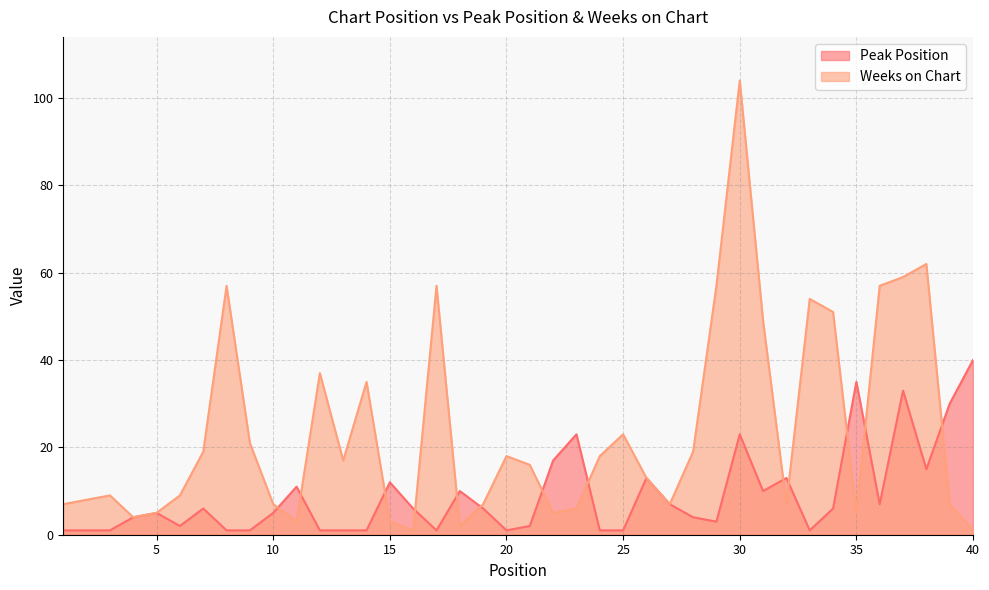

True or false: Weeks on Chart and Peak Position cross at least once.

True